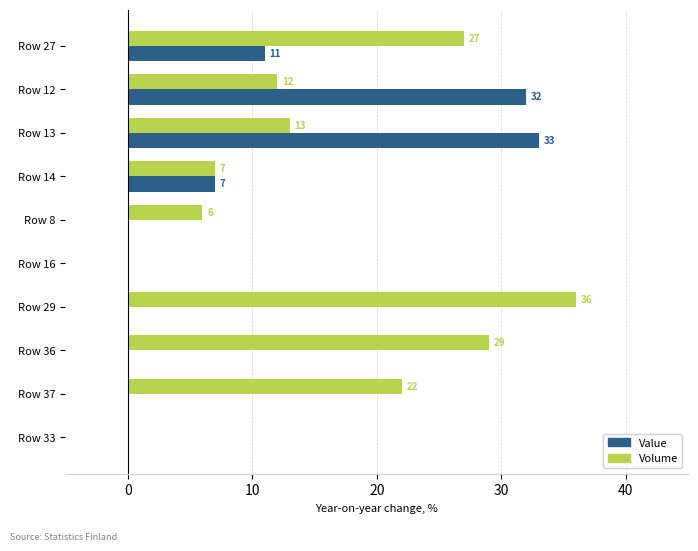

At which label is Volume closest to 18?

Row 37